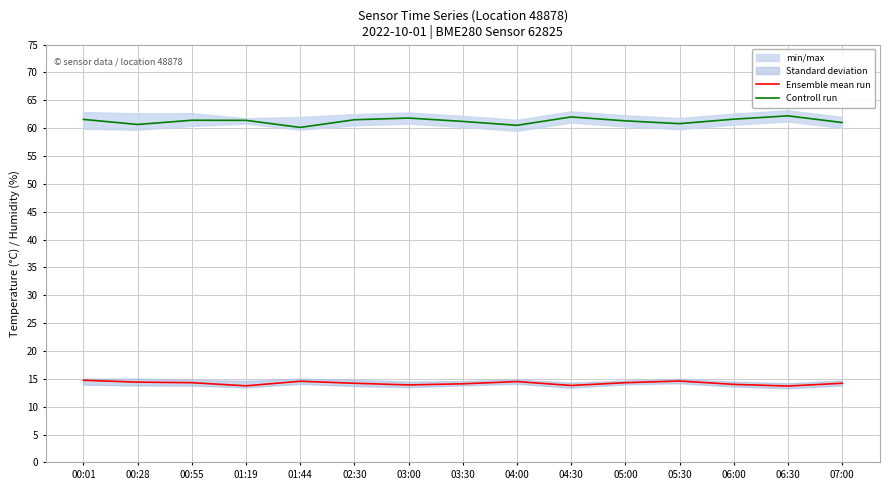

Reading right to left, transcribe all the data shown in this chart.

Ensemble mean run: 07:00=14.2	06:30=13.7	06:00=14.0	05:30=14.6	05:00=14.3	04:30=13.8	04:00=14.5	03:30=14.1	03:00=13.9	02:30=14.2	01:44=14.6	01:19=13.7	00:55=14.3	00:28=14.4	00:01=14.7
Controll run: 07:00=61.0	06:30=62.2	06:00=61.6	05:30=60.8	05:00=61.3	04:30=62.0	04:00=60.5	03:30=61.2	03:00=61.8	02:30=61.5	01:44=60.1	01:19=61.4	00:55=61.4	00:28=60.6	00:01=61.6